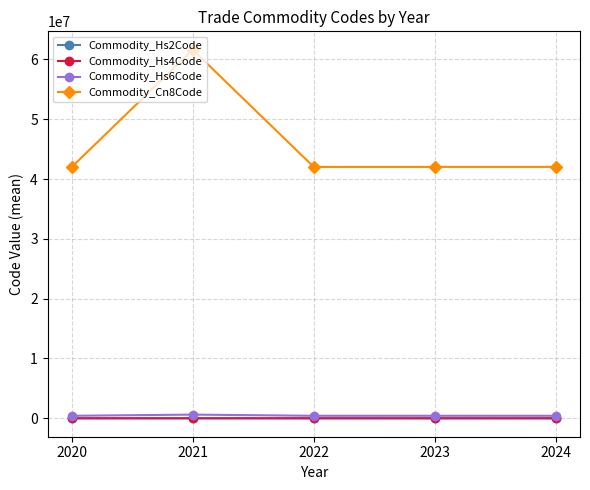

What is the difference between the highest and lowest values at 2023?

42026578.0